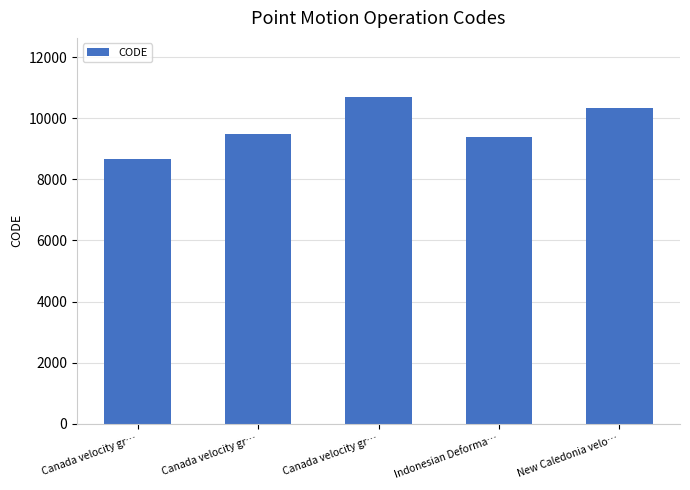

Does the chart contain any negative values?

No